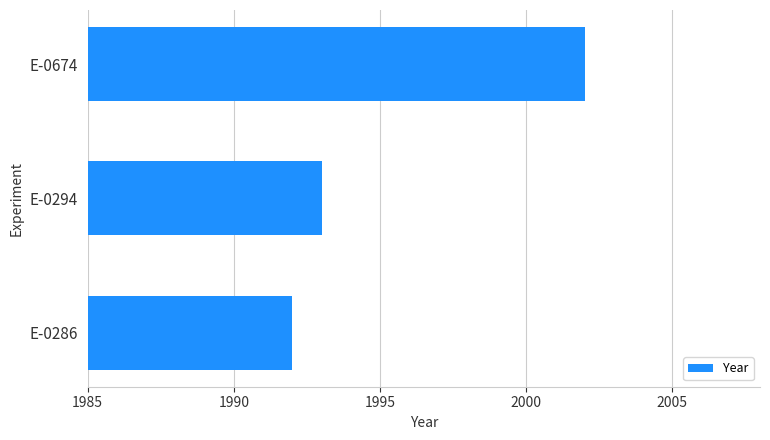

At which label is the value closest to 1997?

E-0294